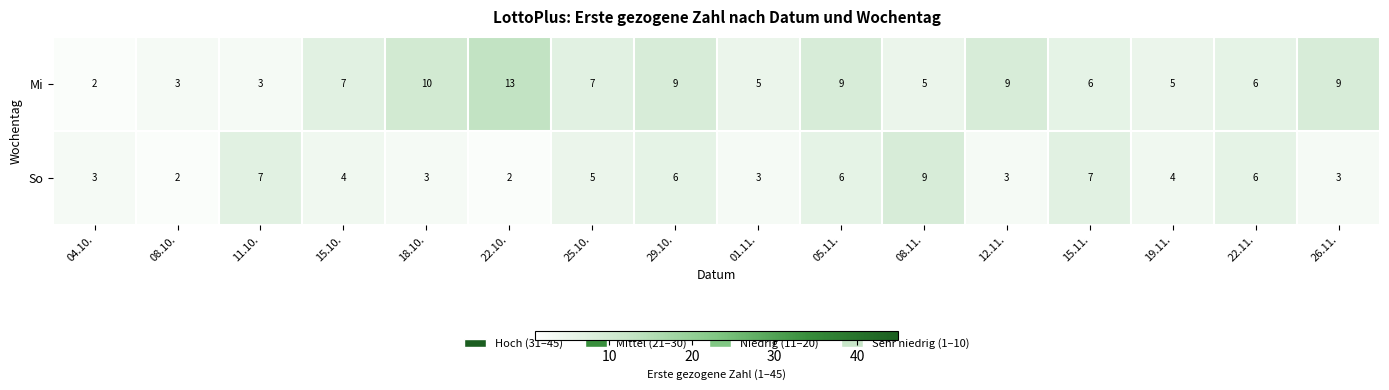

Which label corresponds to the largest value in the chart?

22.10.